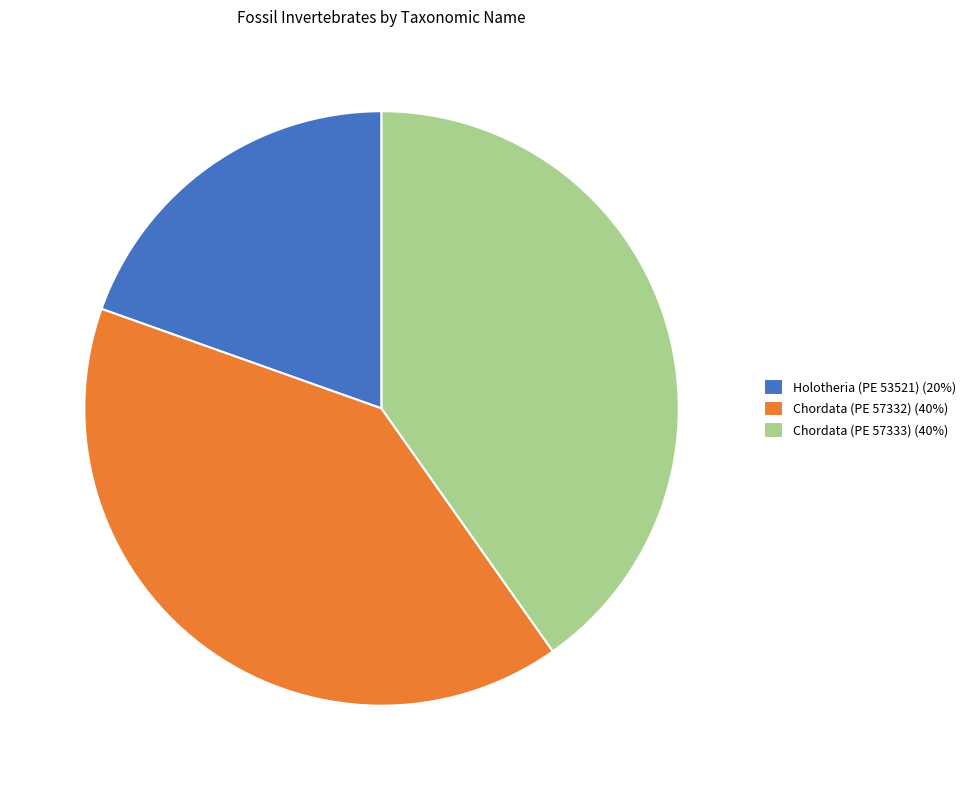

Combined, do Holotheria (PE 53521) (20%) and Chordata (PE 57332) (40%) account for over 50%?

Yes